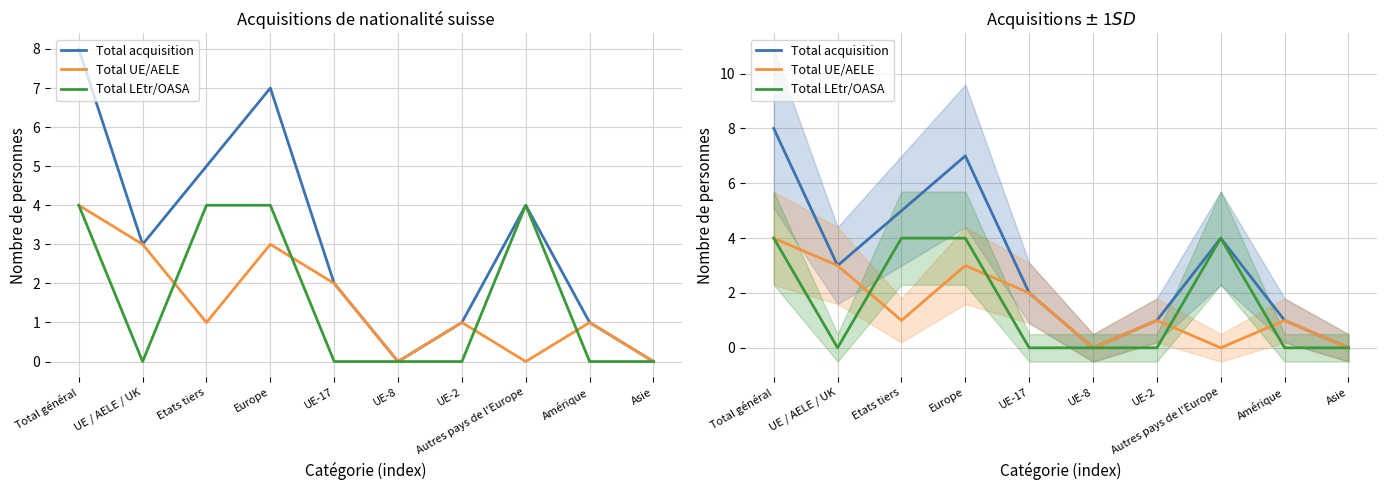

What position from the right is Autres pays de l'Europe?

3